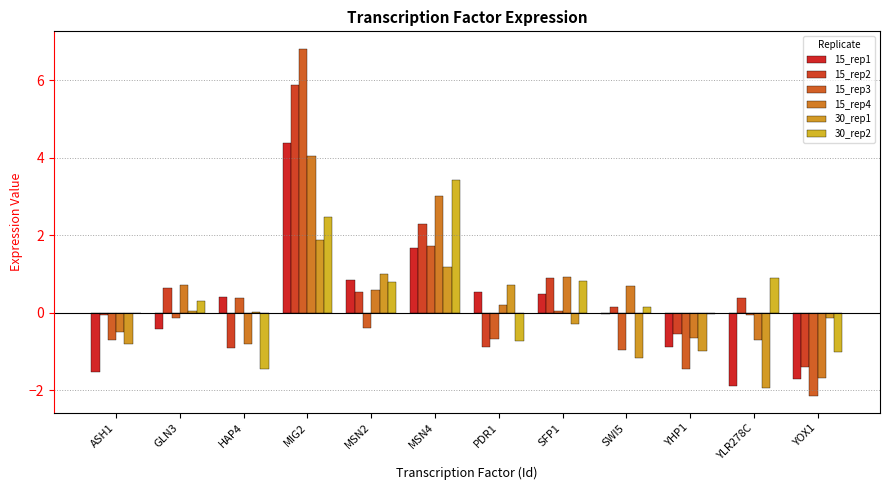

Rank the series at MSN4 from highest to lowest value.

30_rep2, 15_rep4, 15_rep2, 15_rep3, 15_rep1, 30_rep1